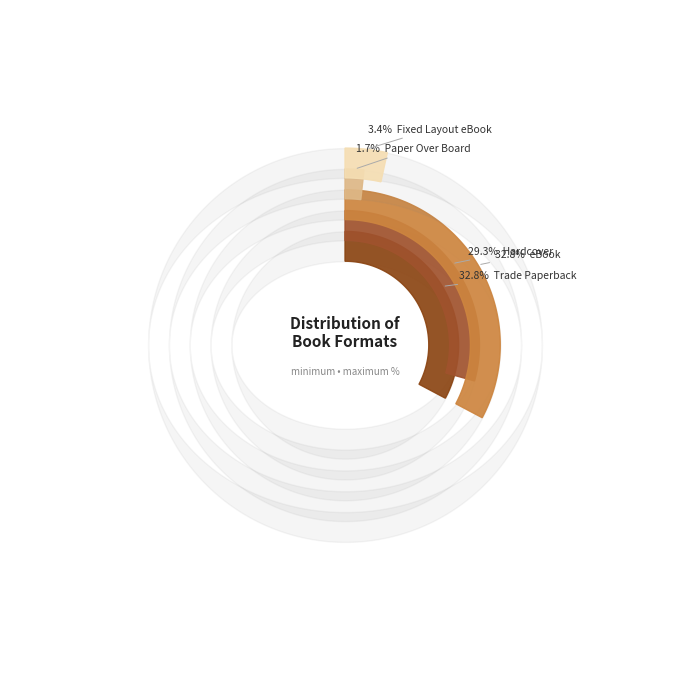

To the nearest percent, what is the difference between the Hardcover and Trade Paperback slice percentages?

3%